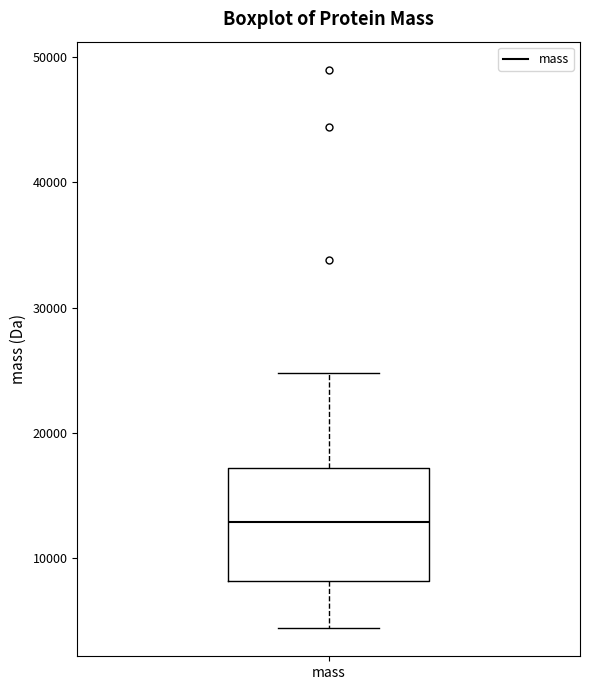

Transcribe this box plot: give where the median line is, the range the box spans, and where the two whiskers end, as read against the y-axis. The values are not printed on the chart, so give them approximately, as read against the axis.

median 13000, box 8000 to 17000, whiskers 4000 to 25000